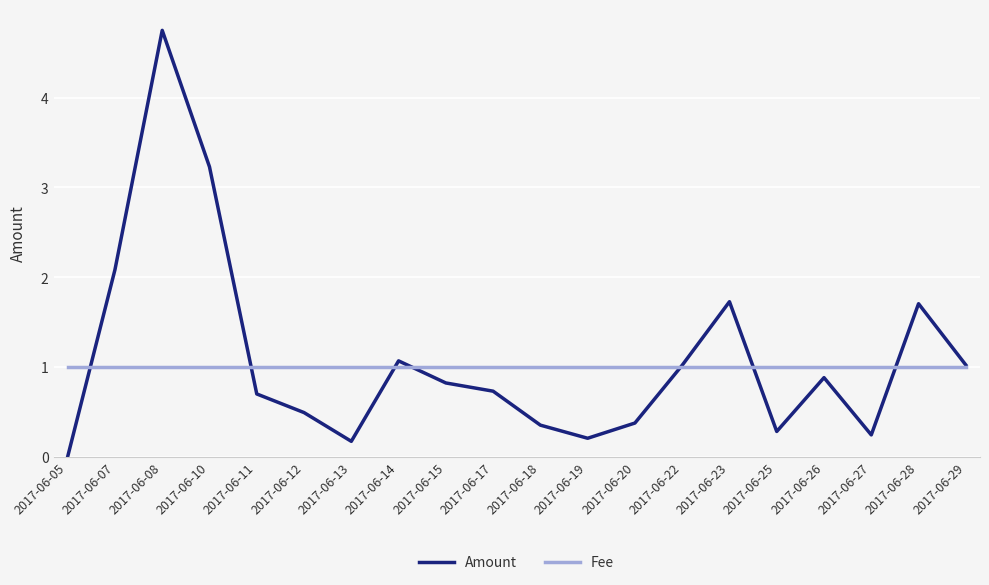

Read the Amount value at 2017-06-29.

1.0